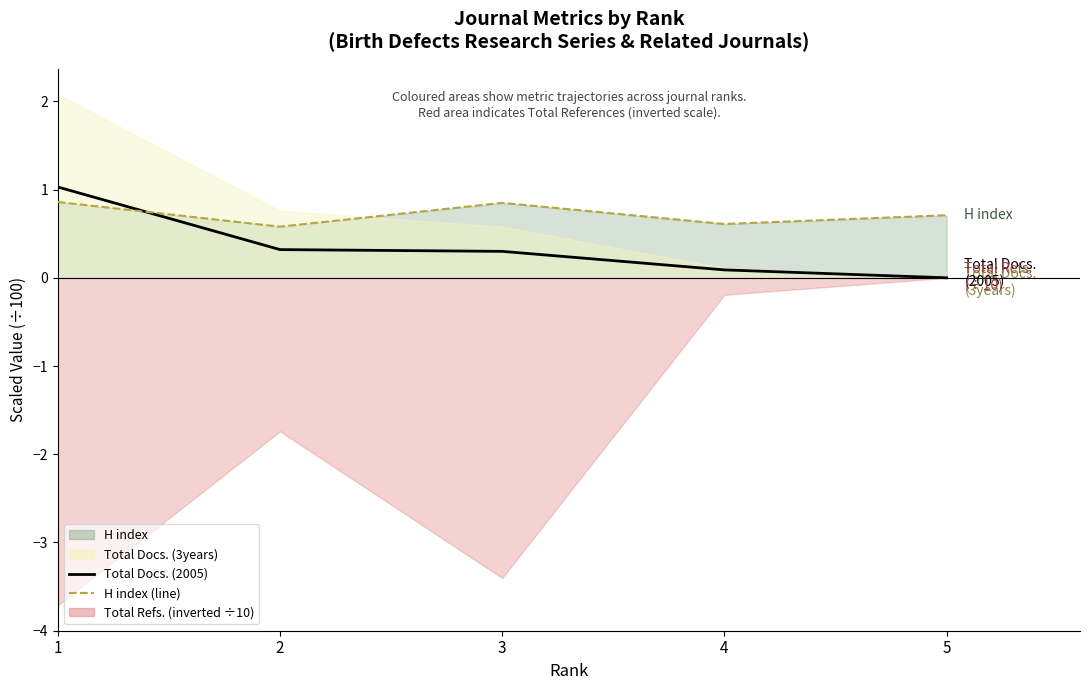

Count the number of categories in the chart.

5